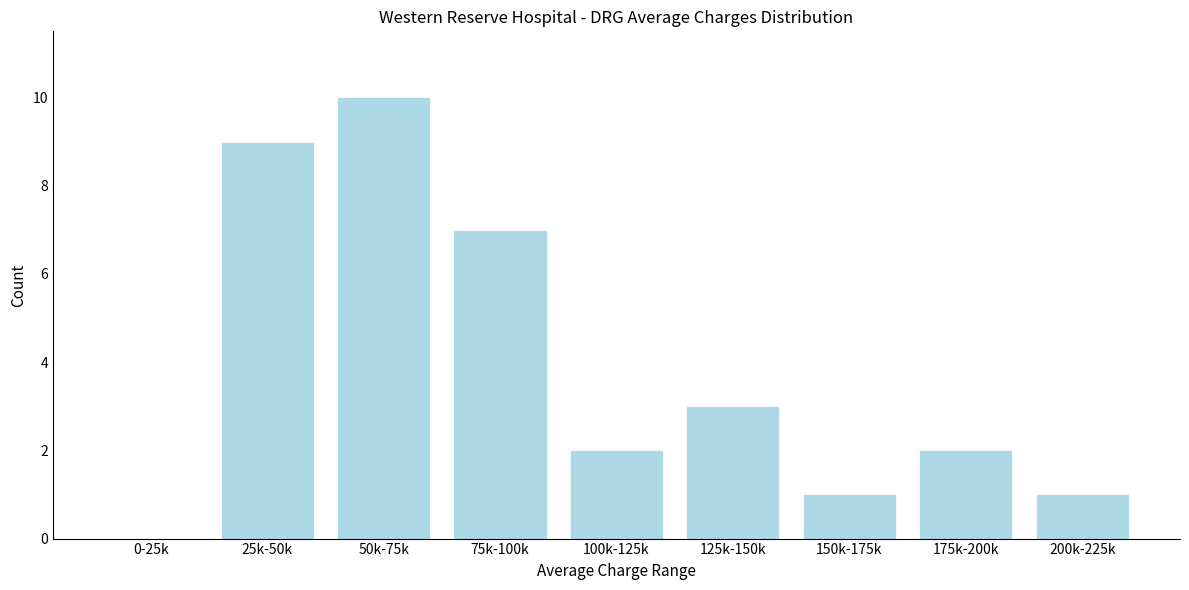

Reading left to right, transcribe all the data shown in this chart.

0-25k=0	25k-50k=9	50k-75k=10	75k-100k=7	100k-125k=2	125k-150k=3	150k-175k=1	175k-200k=2	200k-225k=1